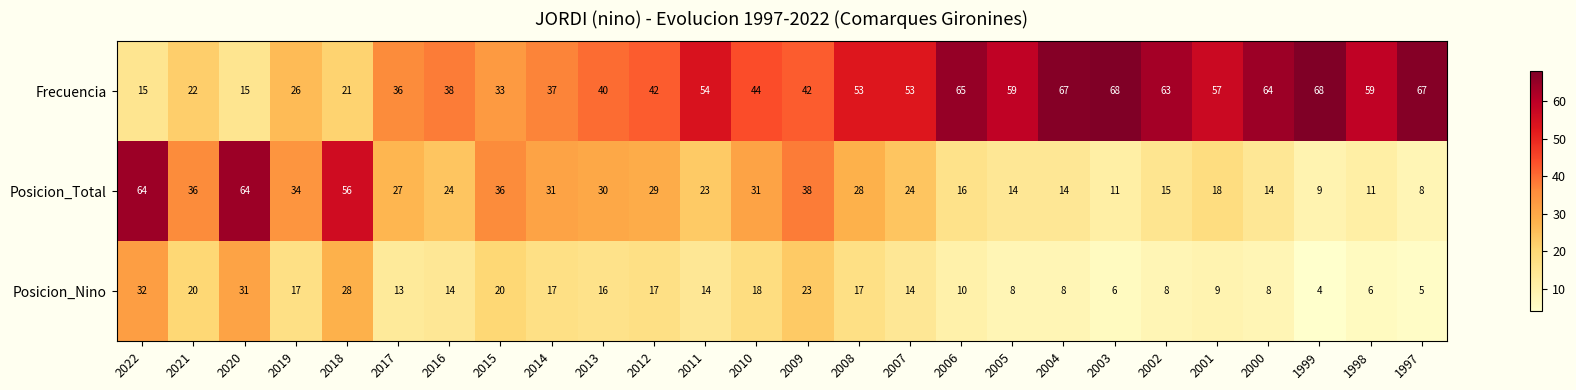

Rank the series by their maximum value, from highest to lowest.

Frecuencia, Posicion_Total, Posicion_Nino